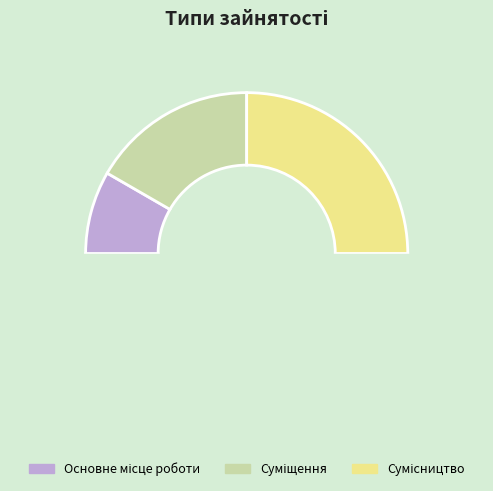

How many segments does this pie chart have?

3